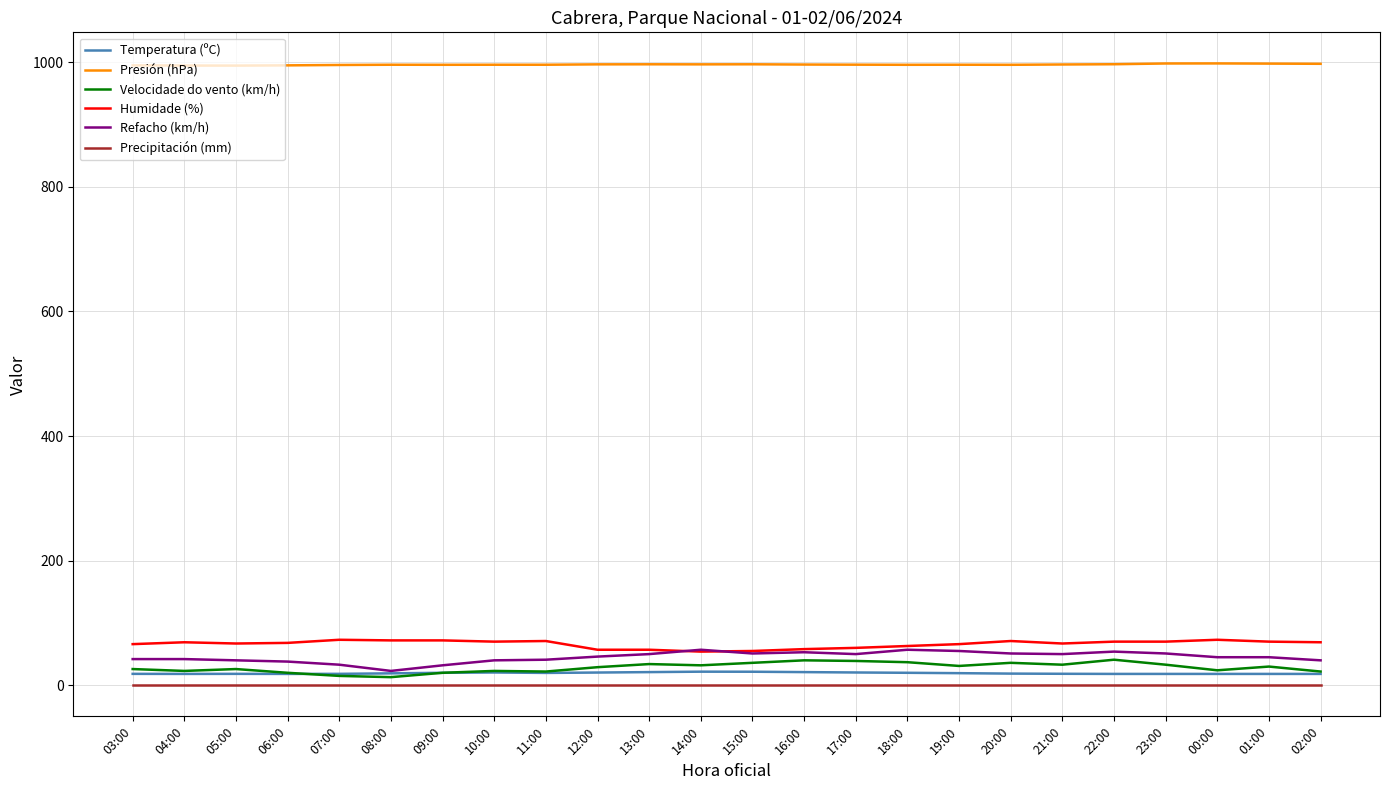

Is it true that Presión (hPa) equals 996.0 at 08:00?

True